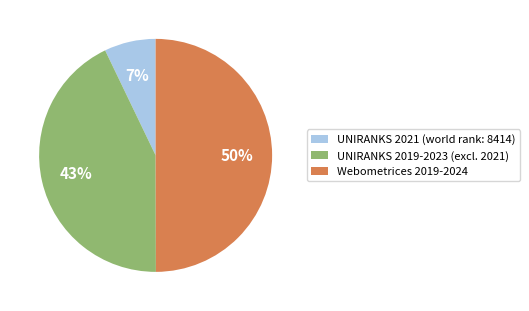

Rank the categories by value from lowest to highest.

UNIRANKS 2021 (world rank: 8414), UNIRANKS 2019-2023 (excl. 2021), Webometrices 2019-2024